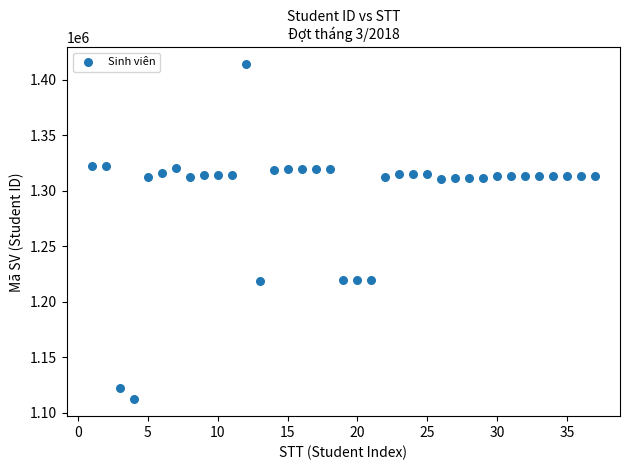

What is the range of Y values (max minus min)?

301962